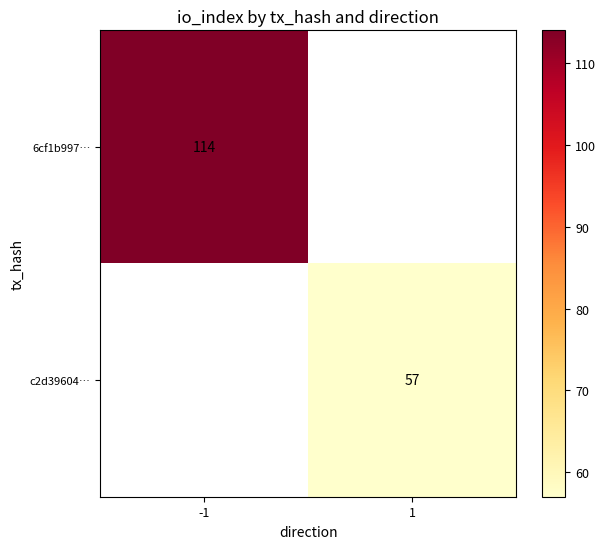

The value of 6cf1b997… at -1 is 72. True or false?

False